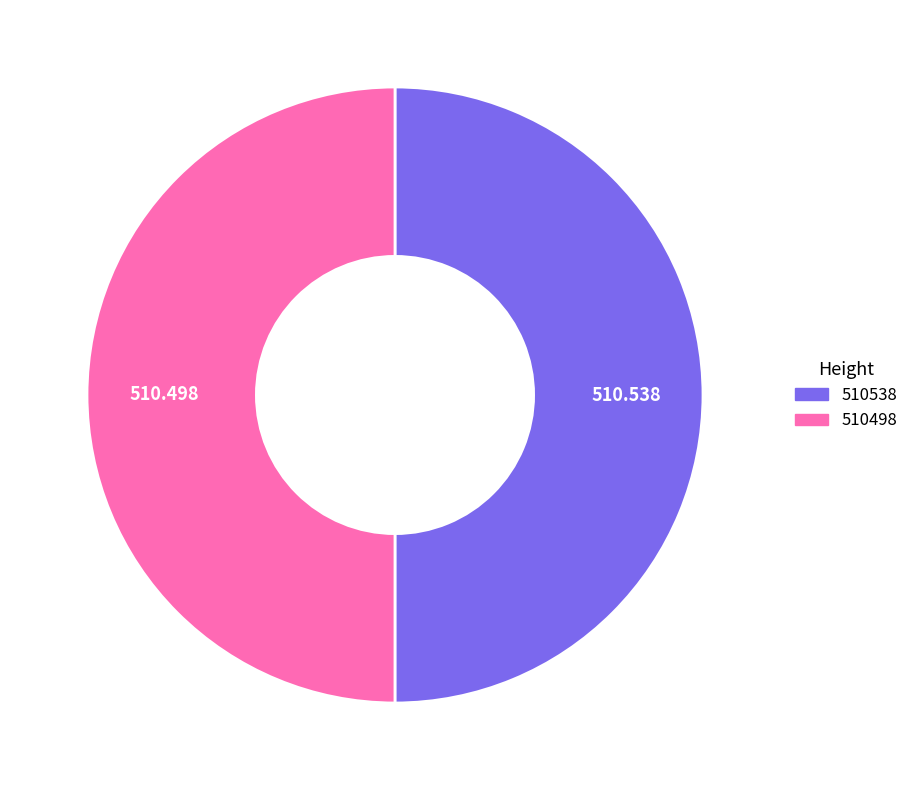

Do 510498 and 510538 together represent more than half of the pie?

Yes